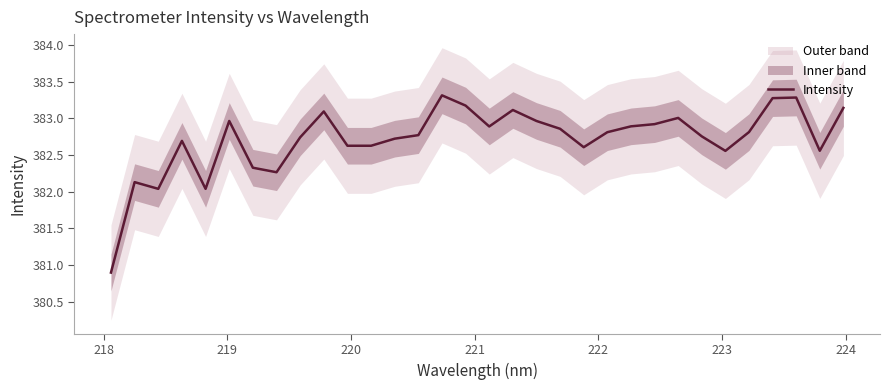

Does the chart display data point markers on the line(s)?

No